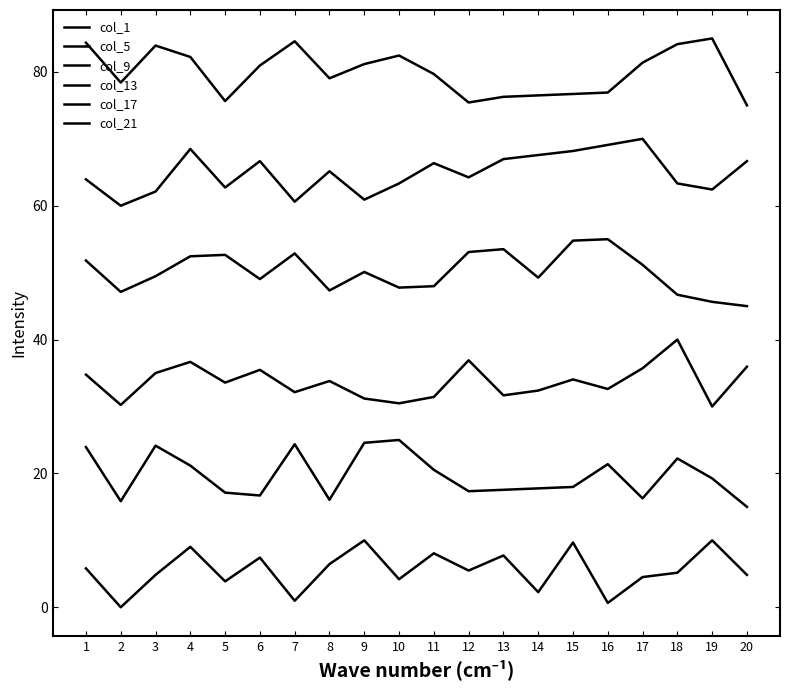

At which category does col_17 reach its first local valley?

2